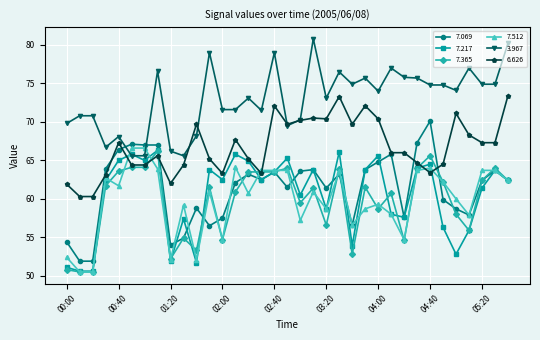

What is the lowest value of the 7.512 series?

50.5